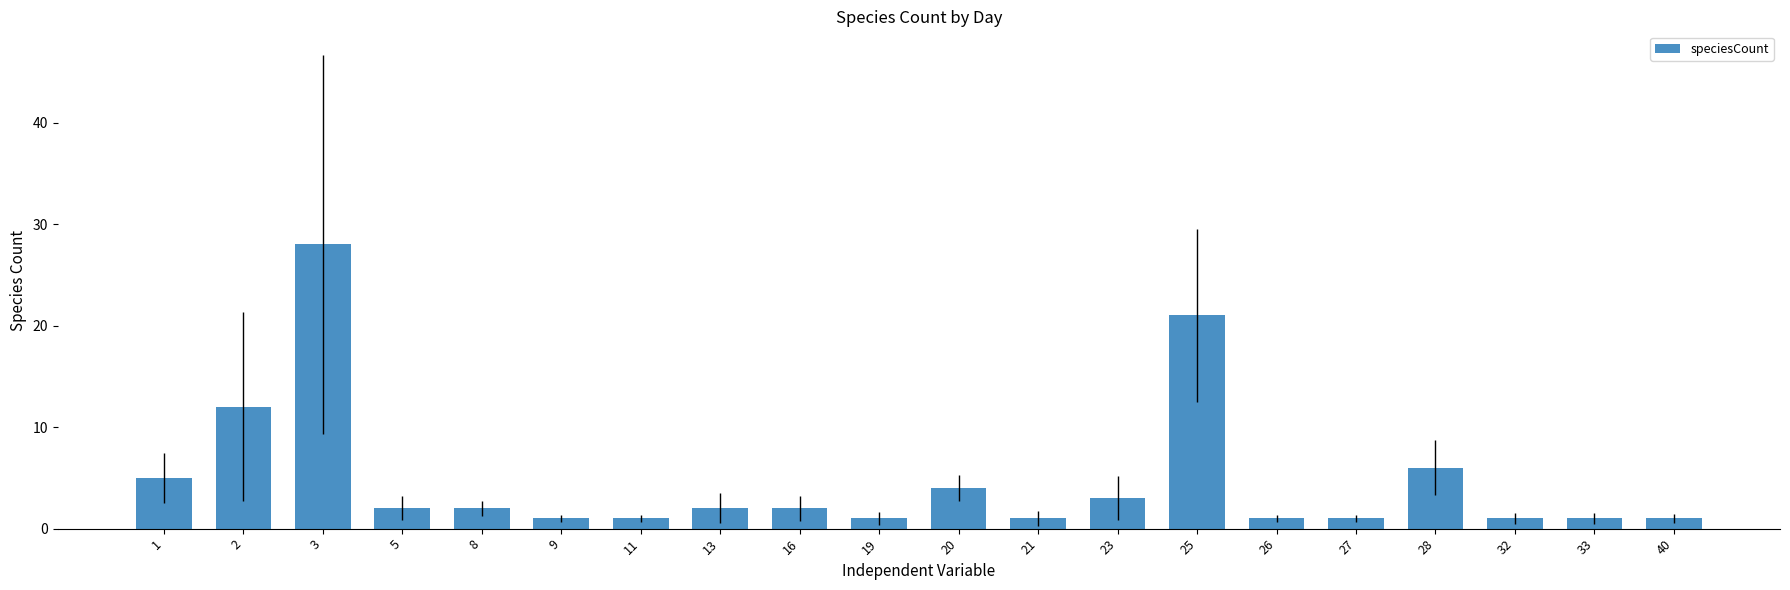

How many bars are there in total?

20